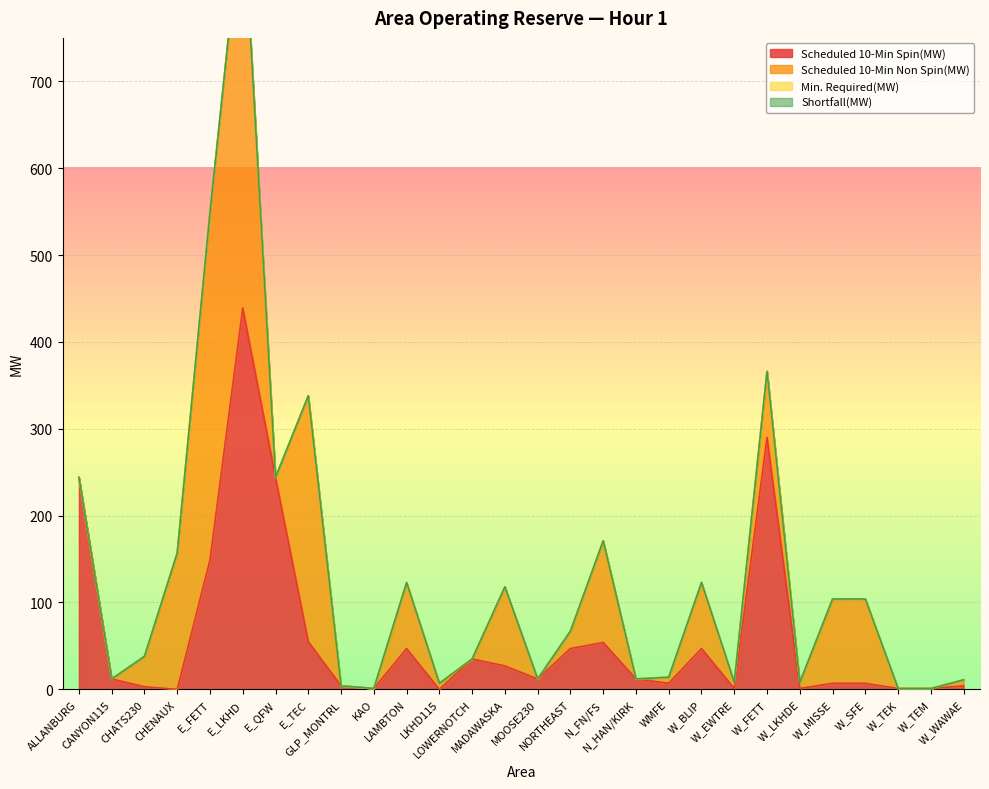

Reading left to right, what are all the values shown in this chart?

Scheduled 10-Min Spin(MW): ALLANBURG=244	CANYON115=12	CHATS230=3	CHENAUX=0	E_FETT=149	E_LKHD=439	E_QFW=244	E_TEC=55	GLP_MONTRL=4	KAO=1	LAMBTON=47	LKHD115=0	LOWERNOTCH=35	MADAWASKA=27	MOOSE230=12	NORTHEAST=47	N_FN/FS=54	N_HAN/KIRK=12	WMFE=7	W_BLIP=47	W_EWTRE=1	W_FETT=290	W_LKHDE=1	W_MISSE=7	W_SFE=7	W_TEK=1	W_TEM=1	W_WAWAE=4
Scheduled 10-Min Non Spin(MW): ALLANBURG=0	CANYON115=0	CHATS230=35	CHENAUX=157	E_FETT=400	E_LKHD=469	E_QFW=0	E_TEC=283	GLP_MONTRL=0	KAO=0	LAMBTON=76	LKHD115=7	LOWERNOTCH=0	MADAWASKA=91	MOOSE230=0	NORTHEAST=20	N_FN/FS=117	N_HAN/KIRK=0	WMFE=7	W_BLIP=76	W_EWTRE=7	W_FETT=76	W_LKHDE=7	W_MISSE=97	W_SFE=97	W_TEK=0	W_TEM=0	W_WAWAE=7
Min. Required(MW): ALLANBURG=0	CANYON115=0	CHATS230=0	CHENAUX=0	E_FETT=0	E_LKHD=0	E_QFW=0	E_TEC=0	GLP_MONTRL=0	KAO=0	LAMBTON=0	LKHD115=0	LOWERNOTCH=0	MADAWASKA=0	MOOSE230=0	NORTHEAST=0	N_FN/FS=0	N_HAN/KIRK=0	WMFE=0	W_BLIP=0	W_EWTRE=0	W_FETT=0	W_LKHDE=0	W_MISSE=0	W_SFE=0	W_TEK=0	W_TEM=0	W_WAWAE=0
Shortfall(MW): ALLANBURG=0	CANYON115=0	CHATS230=0	CHENAUX=0	E_FETT=0	E_LKHD=0	E_QFW=0	E_TEC=0	GLP_MONTRL=0	KAO=0	LAMBTON=0	LKHD115=0	LOWERNOTCH=0	MADAWASKA=0	MOOSE230=0	NORTHEAST=0	N_FN/FS=0	N_HAN/KIRK=0	WMFE=0	W_BLIP=0	W_EWTRE=0	W_FETT=0	W_LKHDE=0	W_MISSE=0	W_SFE=0	W_TEK=0	W_TEM=0	W_WAWAE=0